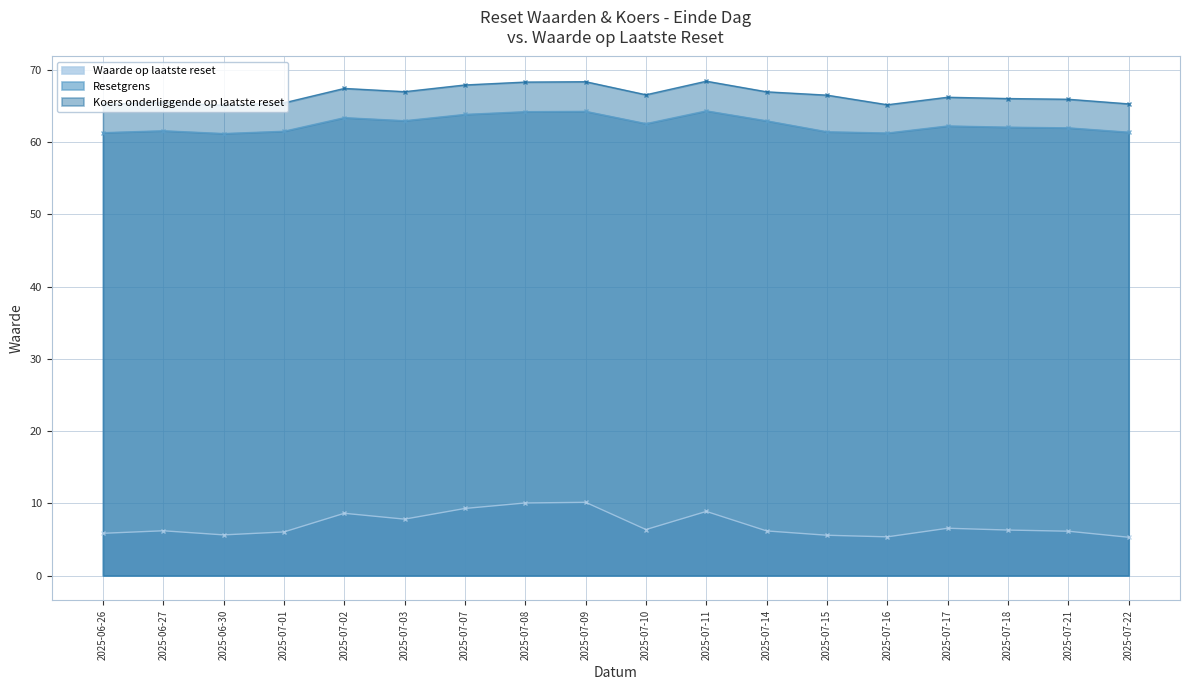

How many lines are shown in the chart?

3